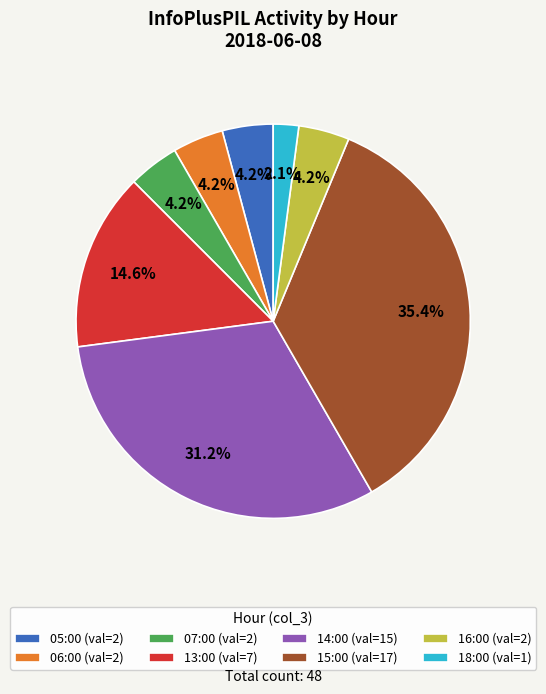

To the nearest percent, what is the difference between the 13:00 and 16:00 slice percentages?

10%